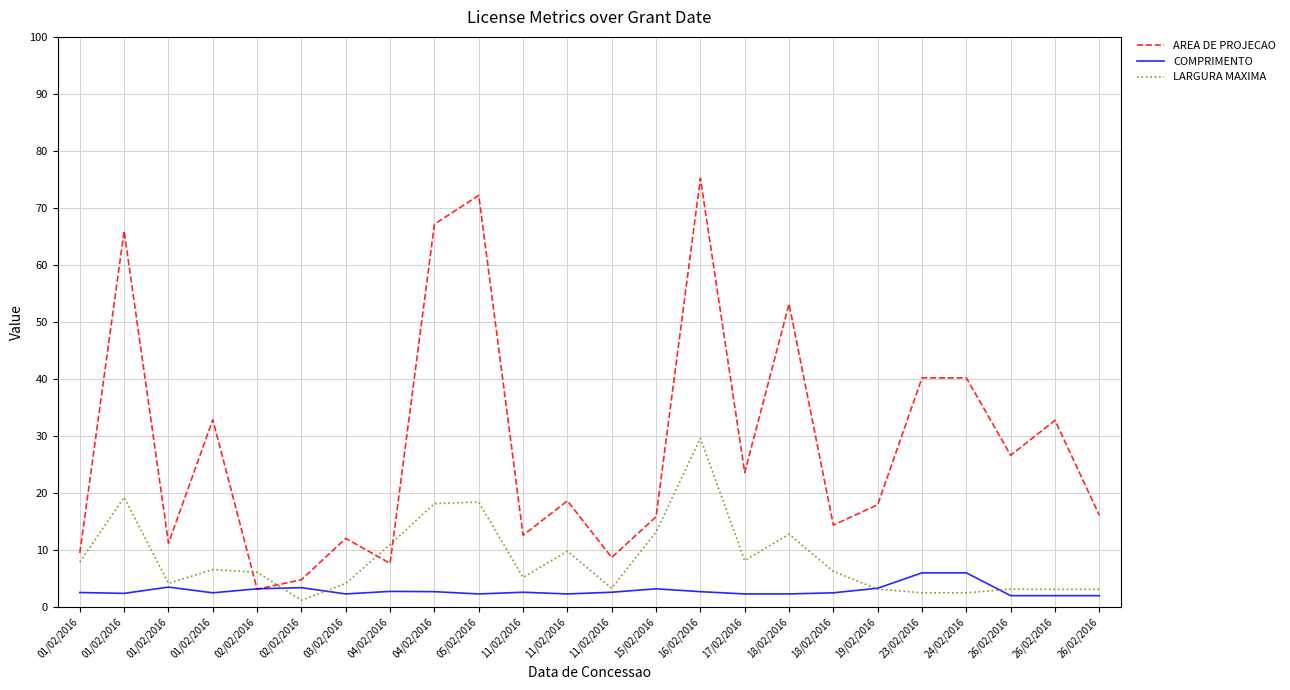

Is this an area chart (filled region under the line)?

No